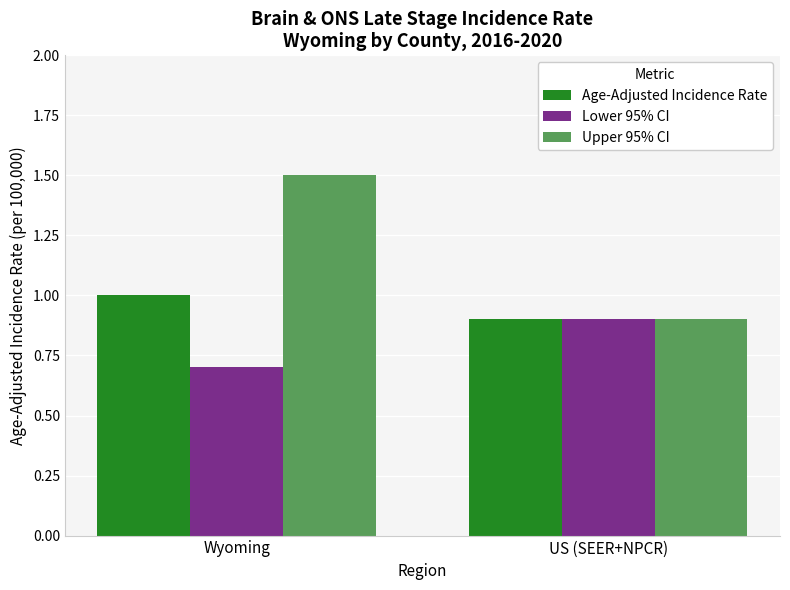

What is the difference between the maximum and minimum values in the Age-Adjusted Incidence Rate series?

0.1